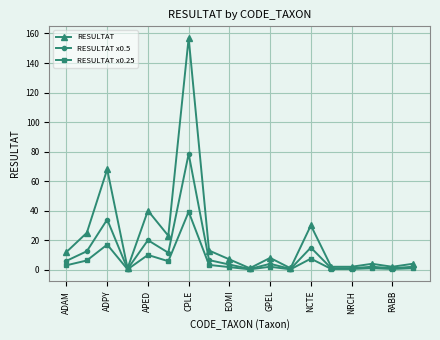

Rank the series by their average value, from highest to lowest.

RESULTAT, RESULTAT x0.5, RESULTAT x0.25